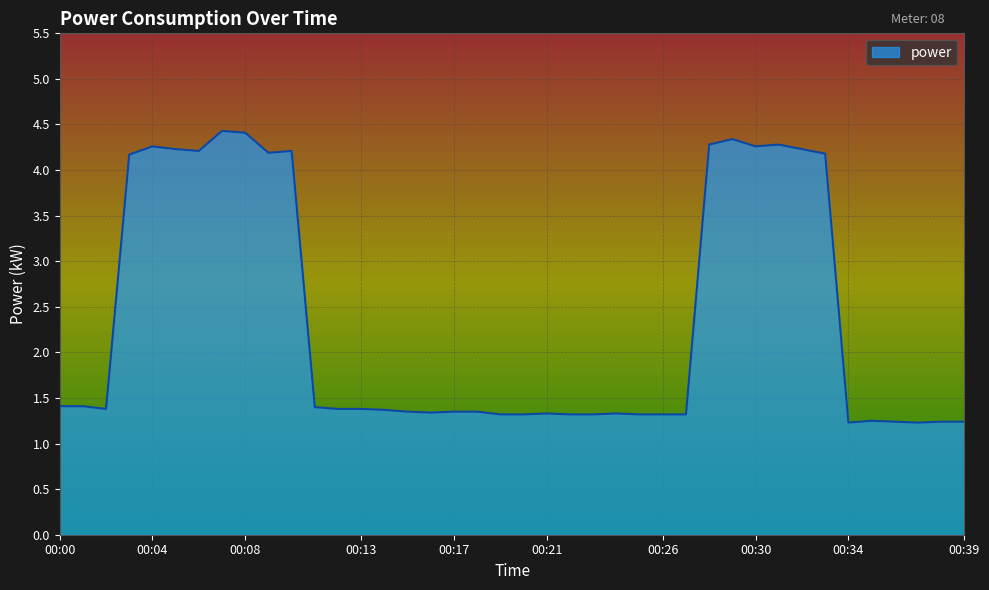

What is the minimum value shown in the chart?

1.2